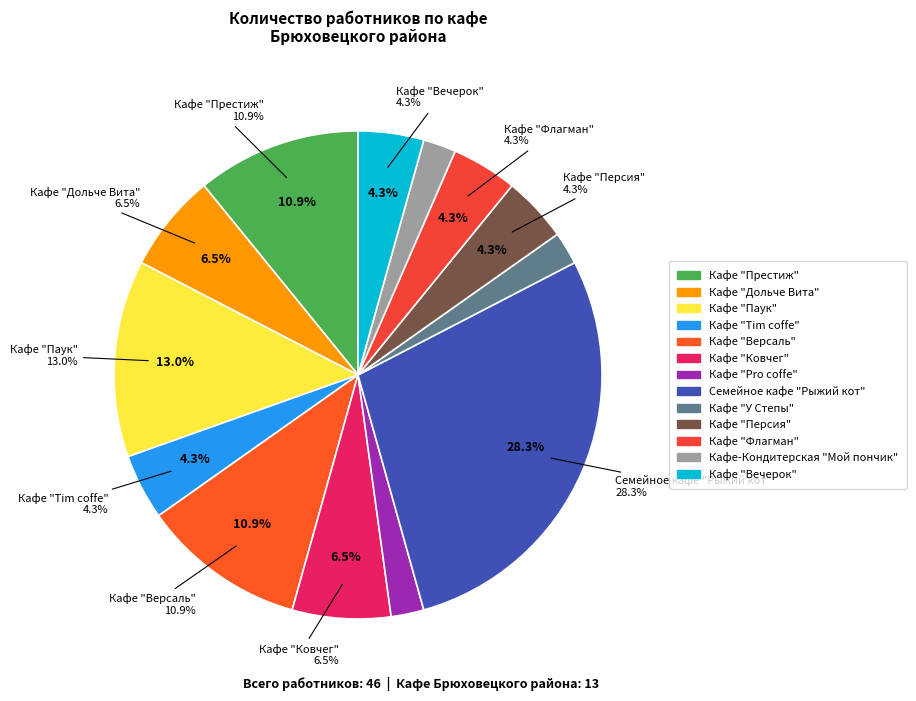

True or false: Кафе "Вечерок" accounts for 4% of the total.

True